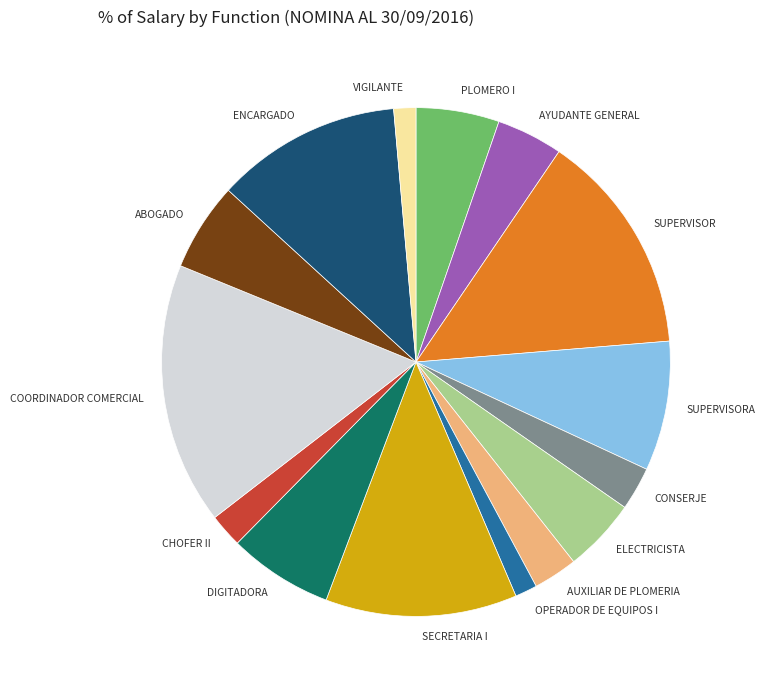

Which has a higher value, DIGITADORA or COORDINADOR COMERCIAL?

COORDINADOR COMERCIAL